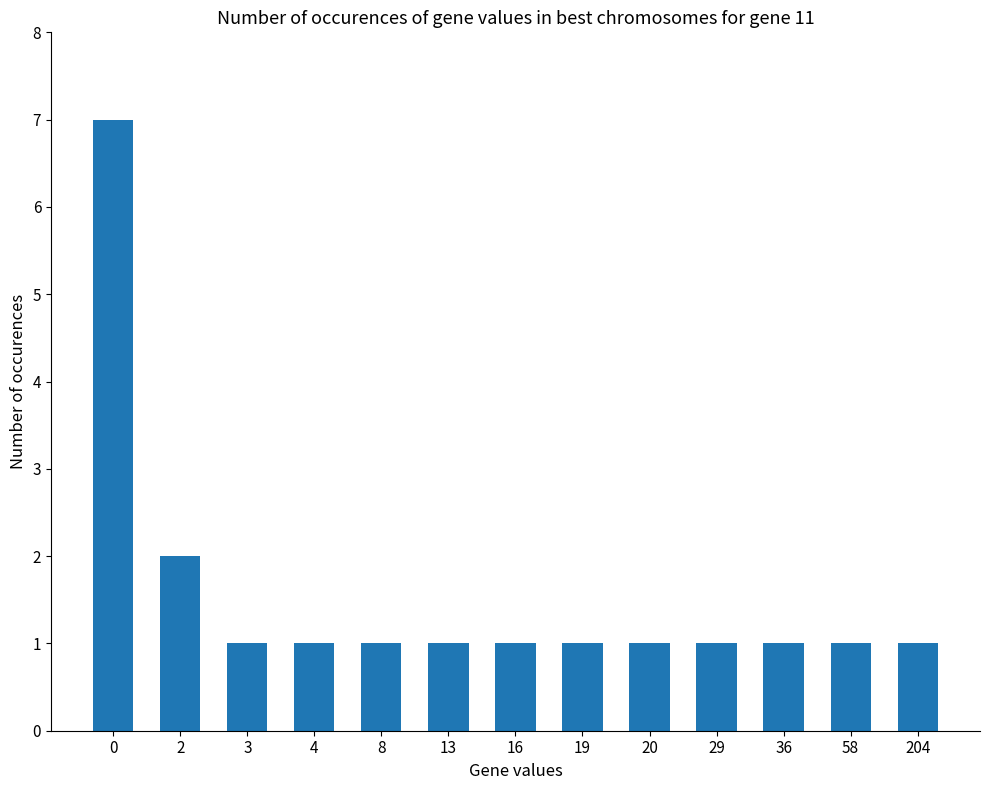

Approximately how many times larger is the value at 36 compared to 3?

1.0